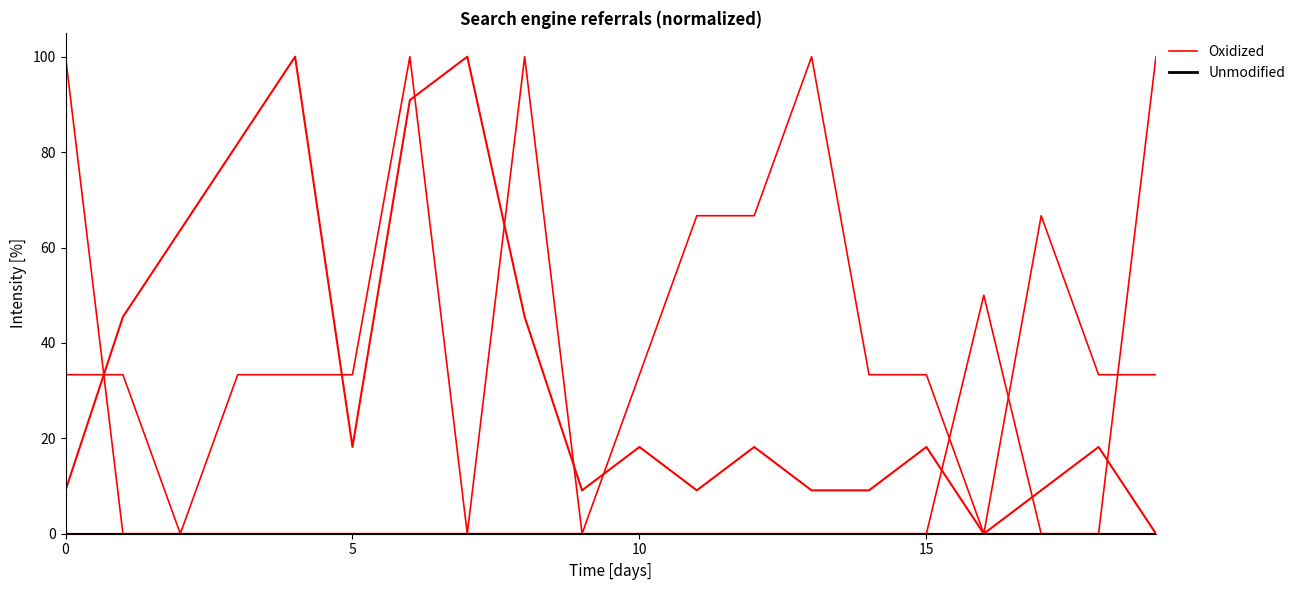

List the series in order of their overall mean, lowest first.

Unmodified, Oxidized